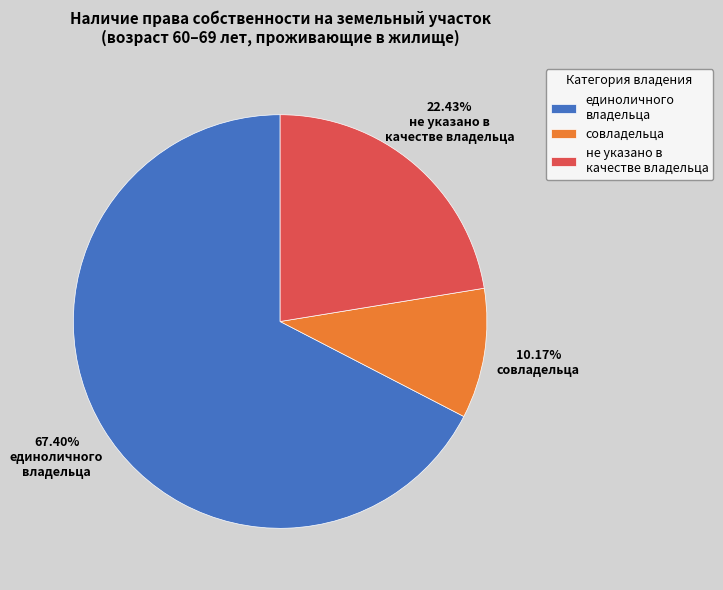

Combined, do не указано в качестве владельца and единоличного владельца account for over 50%?

Yes